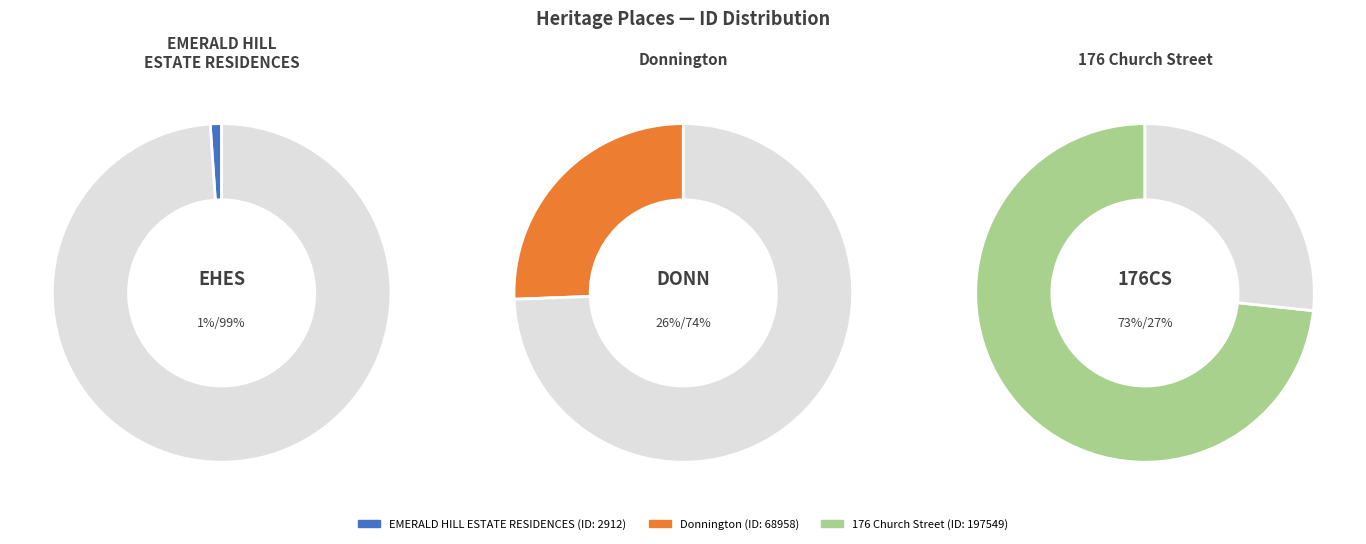

Is it true that Donnington is 26% of the pie?

True